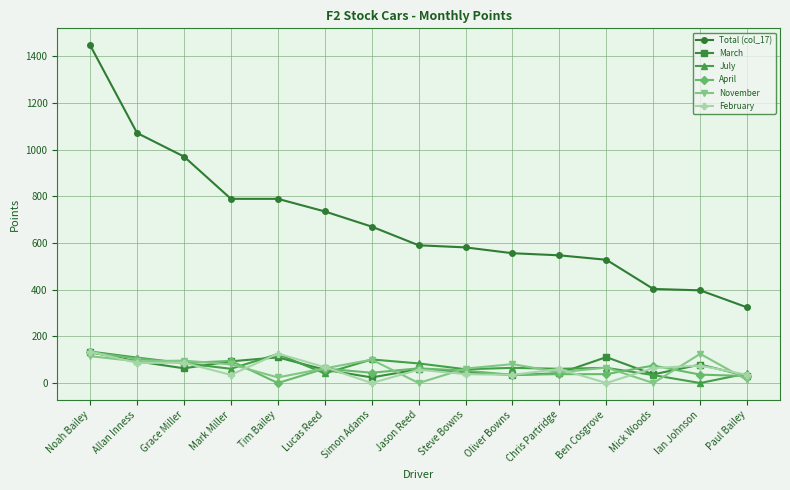

What is the maximum value shown in the chart?

1447